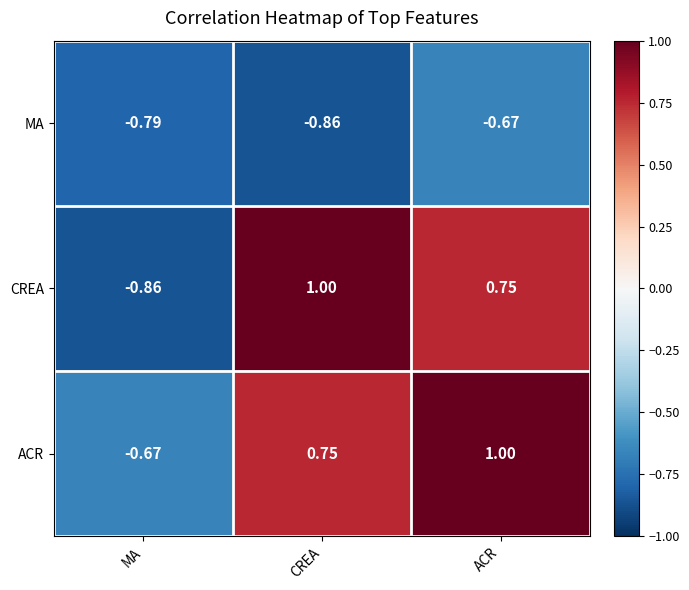

Which category has the lowest value in the MA series?

CREA